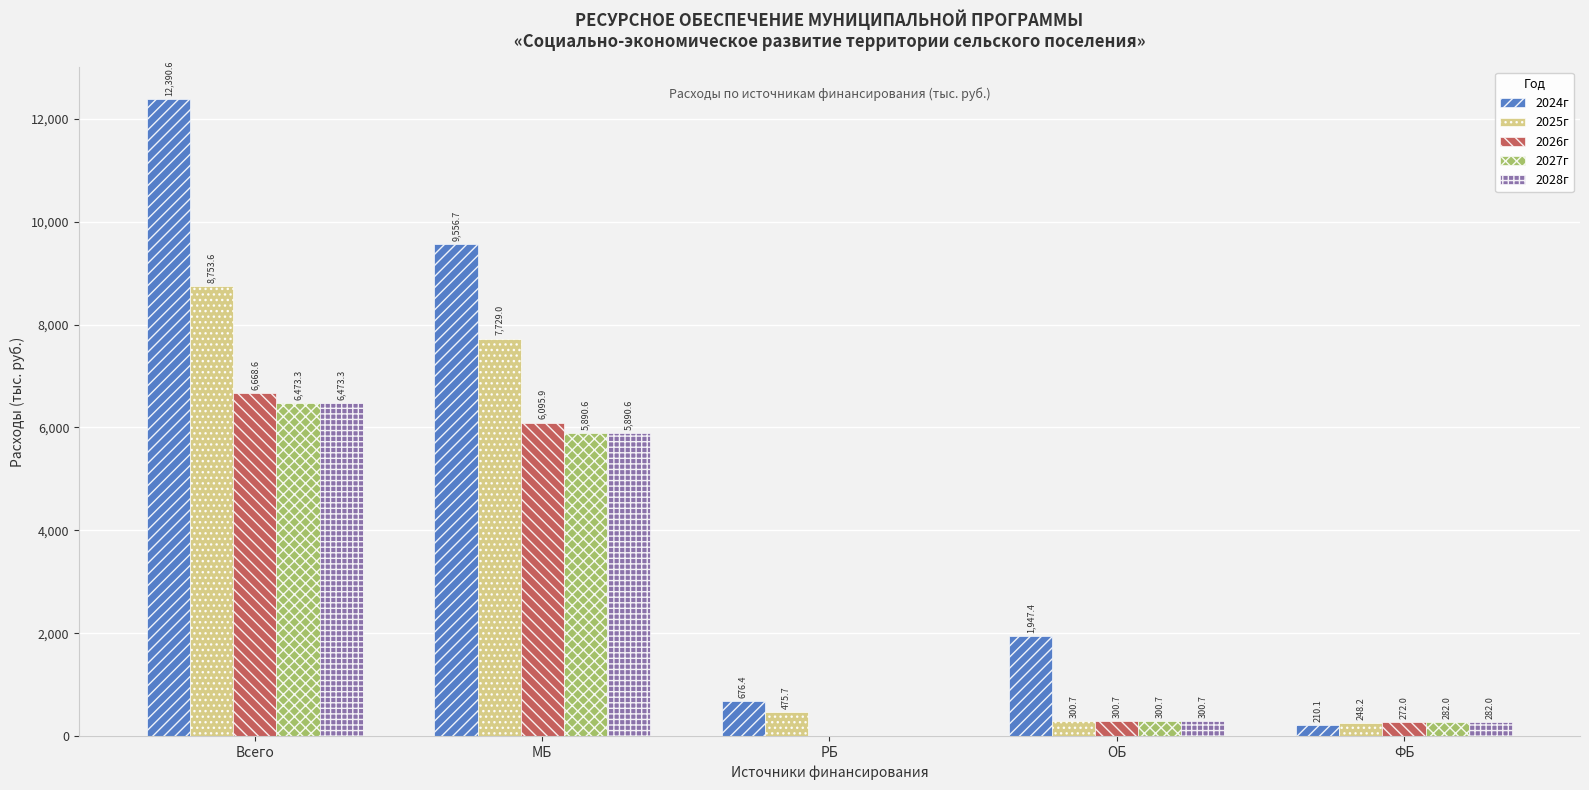

Reading left to right, transcribe all the data shown in this chart.

2024г: Всего=12390.6	МБ=9556.7	РБ=676.4	ОБ=1947.4	ФБ=210.1
2025г: Всего=8753.6	МБ=7729.0	РБ=475.7	ОБ=300.7	ФБ=248.2
2026г: Всего=6668.6	МБ=6095.9	РБ=0.0	ОБ=300.7	ФБ=272.0
2027г: Всего=6473.3	МБ=5890.6	РБ=0.0	ОБ=300.7	ФБ=282.0
2028г: Всего=6473.3	МБ=5890.6	РБ=0.0	ОБ=300.7	ФБ=282.0